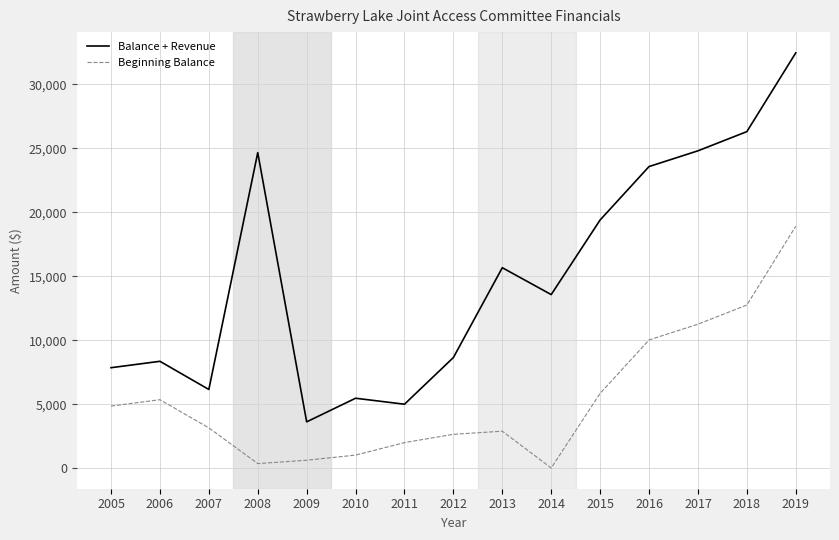

True or false: Balance + Revenue and Beginning Balance intersect in this chart.

False